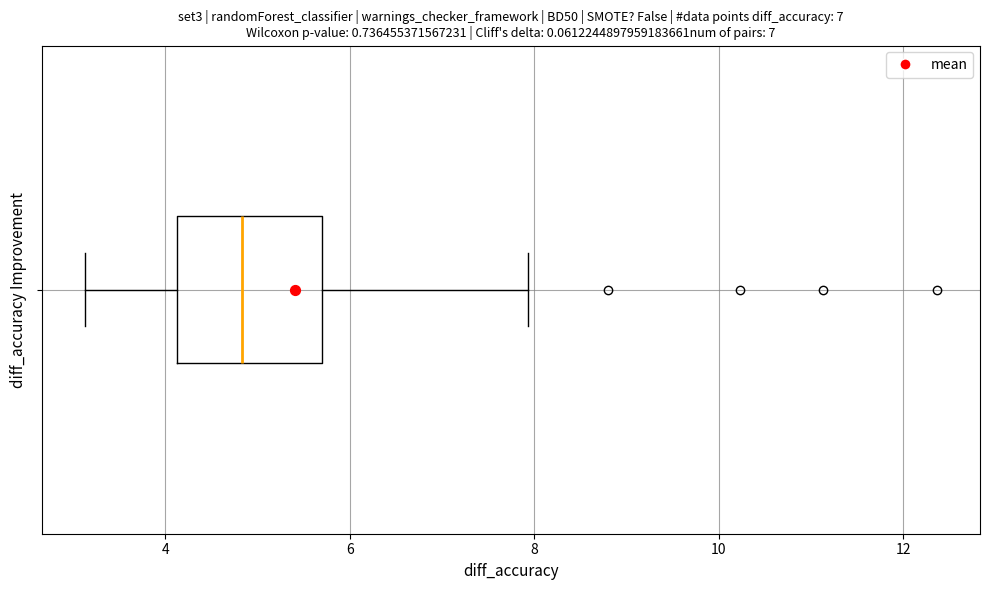

Transcribe this box plot: give where the median line is, the range the box spans, and where the two whiskers end, as read against the x-axis. The values are not printed on the chart, so give them approximately, as read against the axis.

median 4.8, box 4.2 to 5.6, whiskers 3.2 to 8.0